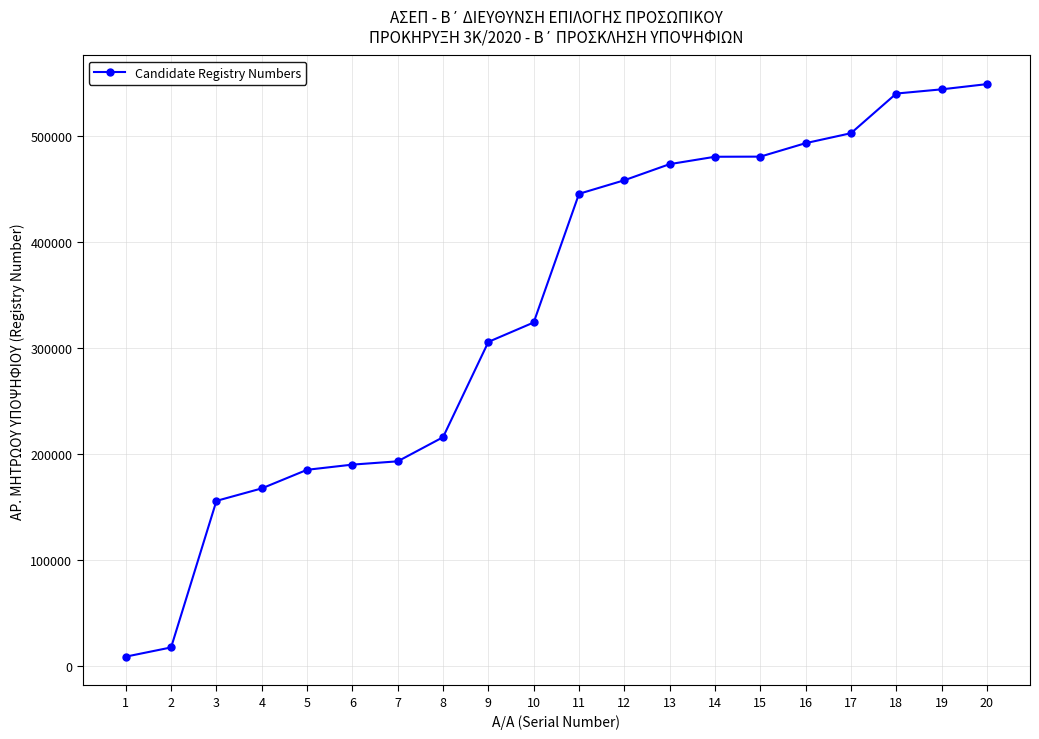

What is the value of the 20th point from the left?

549167